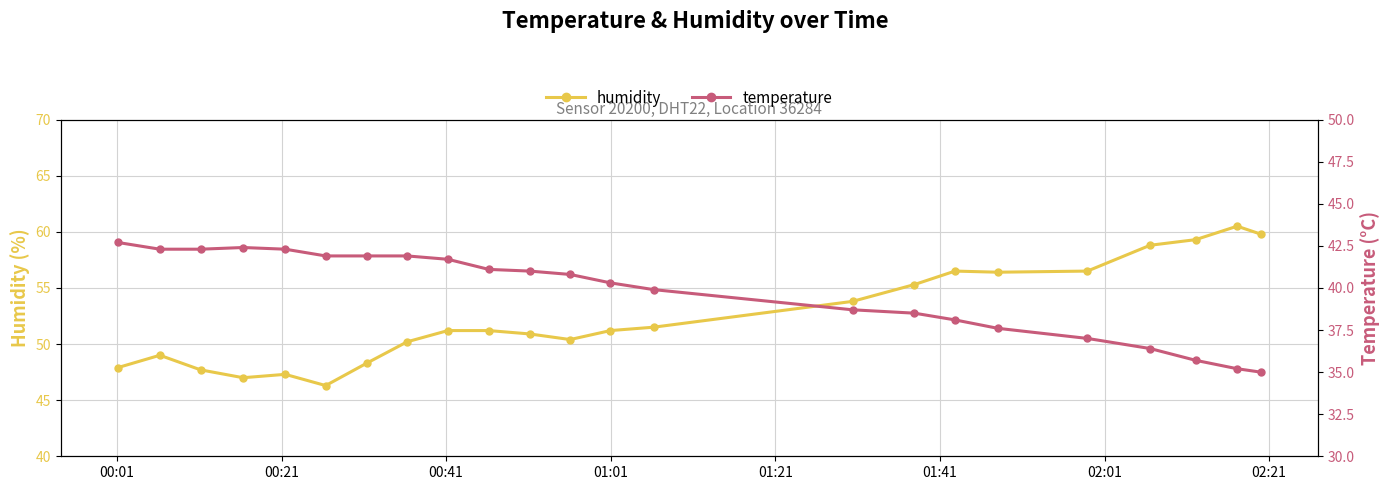

Read the temperature value at 00:01.

42.7